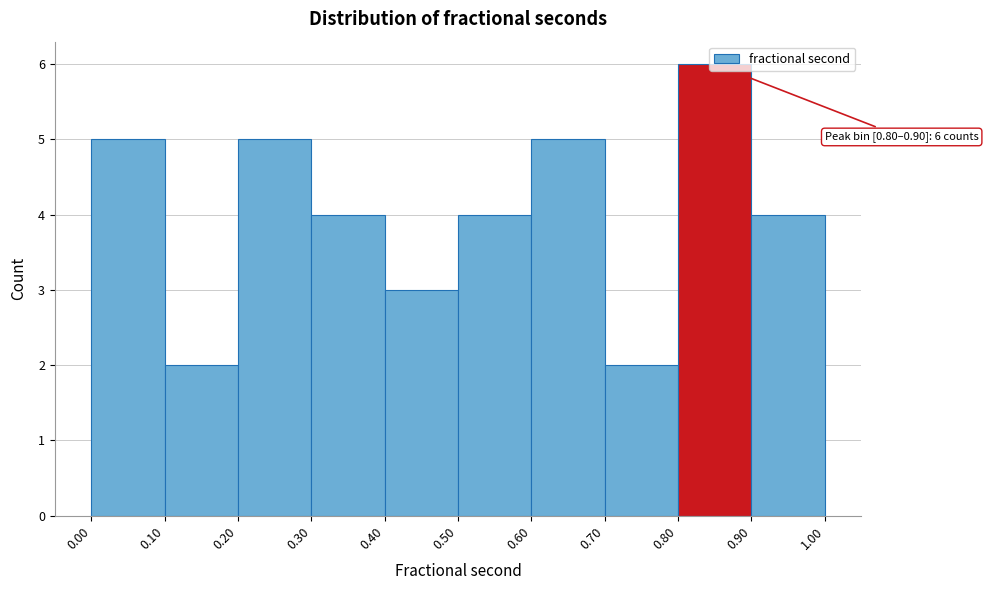

Over which range of the x-axis is the bar tallest?

0.80 to 0.90